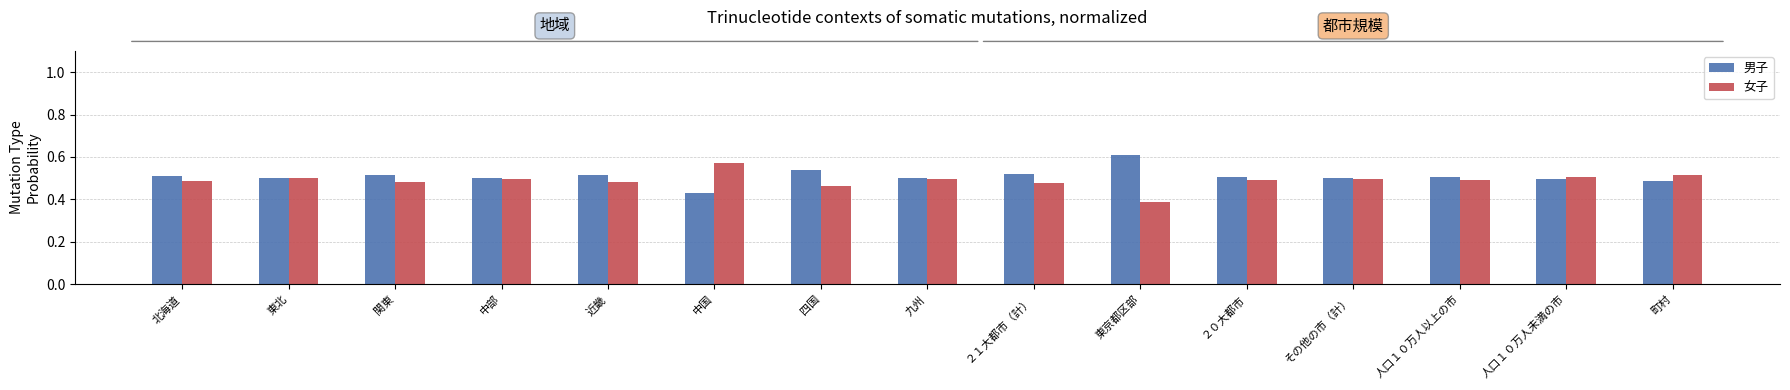

At how many categories does at least one series exceed 0?

15